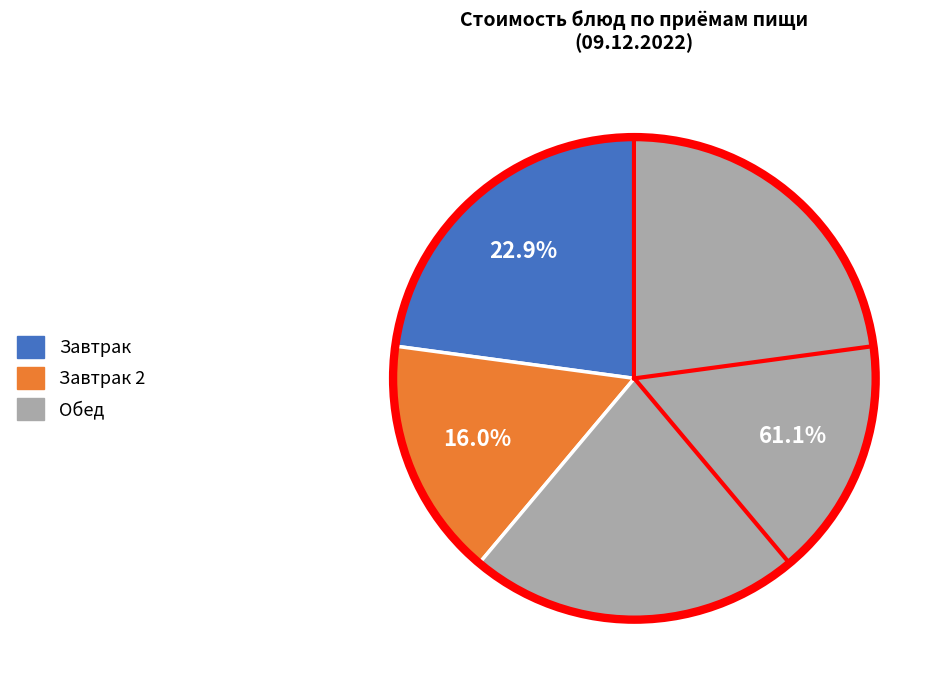

Do Завтрак 2 and Завтрак together represent more than half of the pie?

No